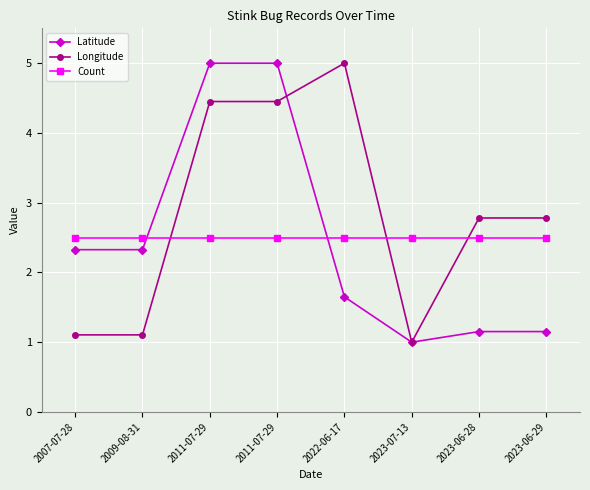

What is the value of the Latitude point at the 6th from the left?

1.0